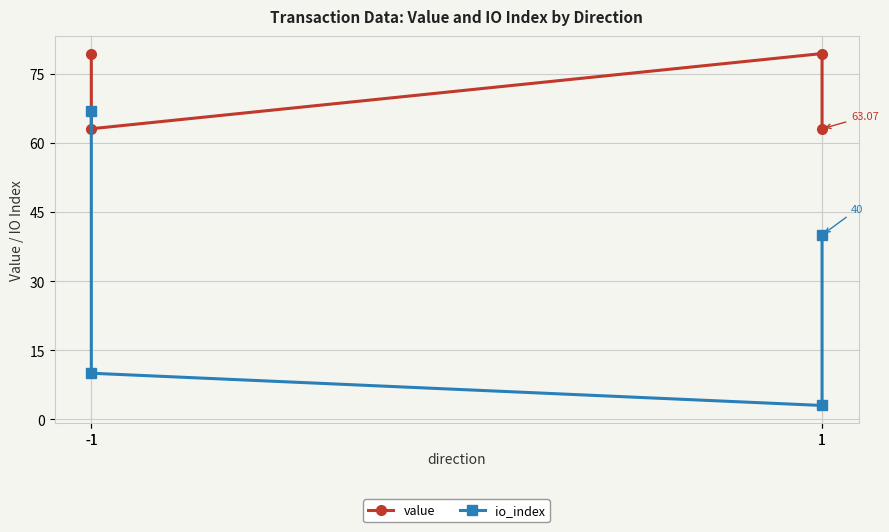

Count the number of data series in this chart.

2